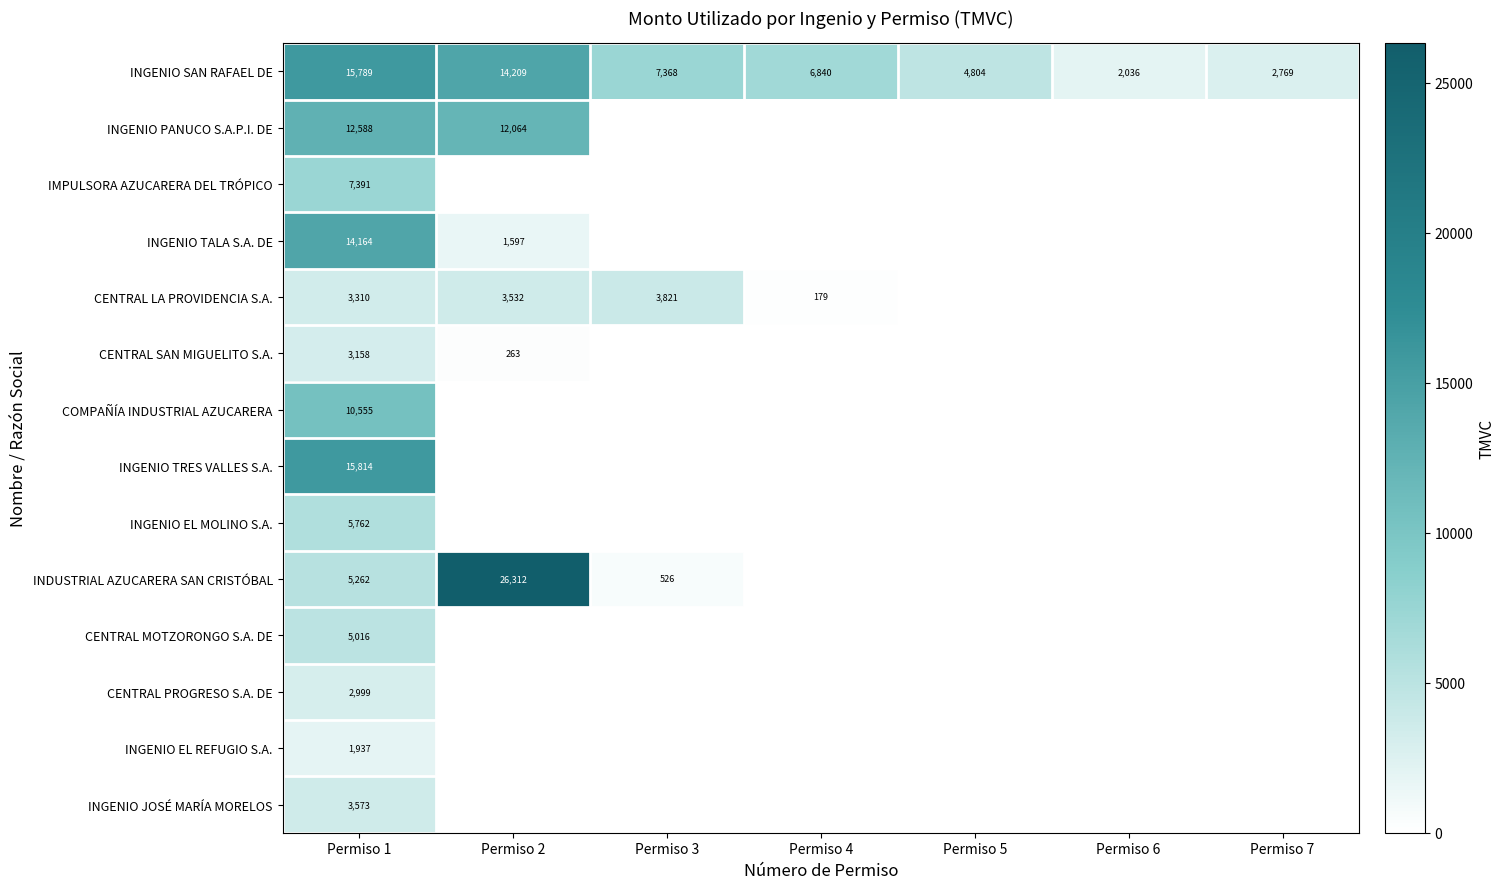

True or false: CENTRAL PROGRESO S.A. DE has a value of 0.0 at Permiso 4.

True